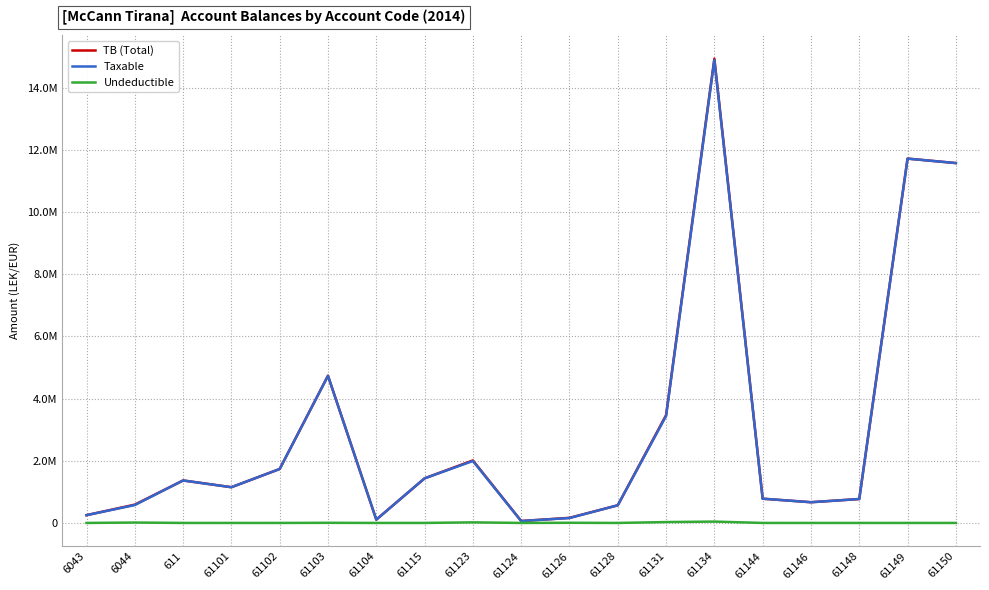

What are all the series names shown in the legend?

TB (Total), Taxable, Undeductible